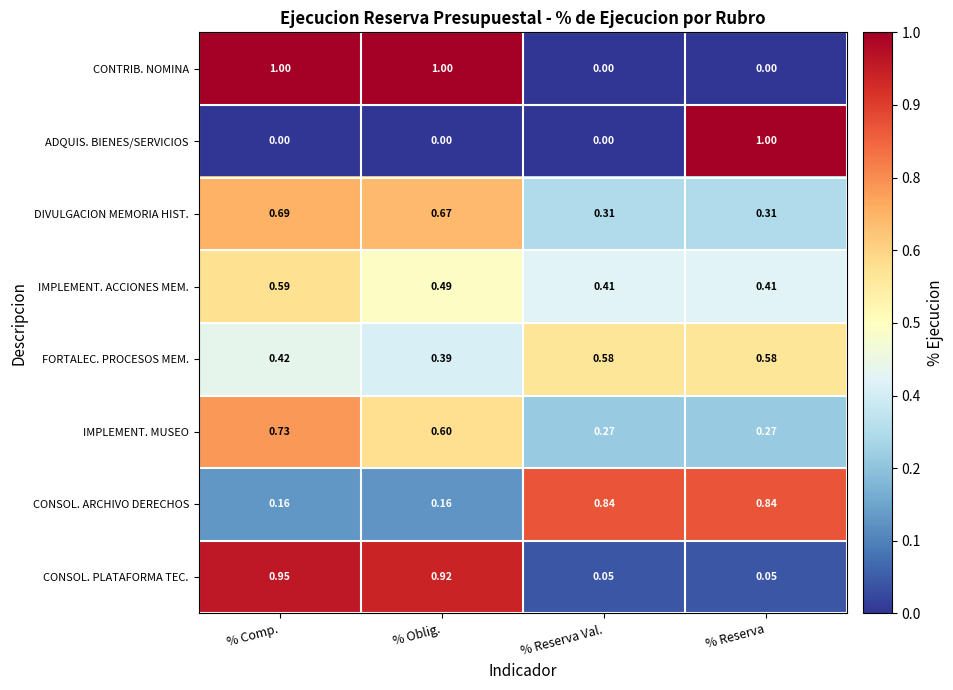

Rank the series at % Reserva from lowest to highest value.

CONTRIB. NOMINA, CONSOL. PLATAFORMA TEC., IMPLEMENT. MUSEO, DIVULGACION MEMORIA HIST., IMPLEMENT. ACCIONES MEM., FORTALEC. PROCESOS MEM., CONSOL. ARCHIVO DERECHOS, ADQUIS. BIENES/SERVICIOS